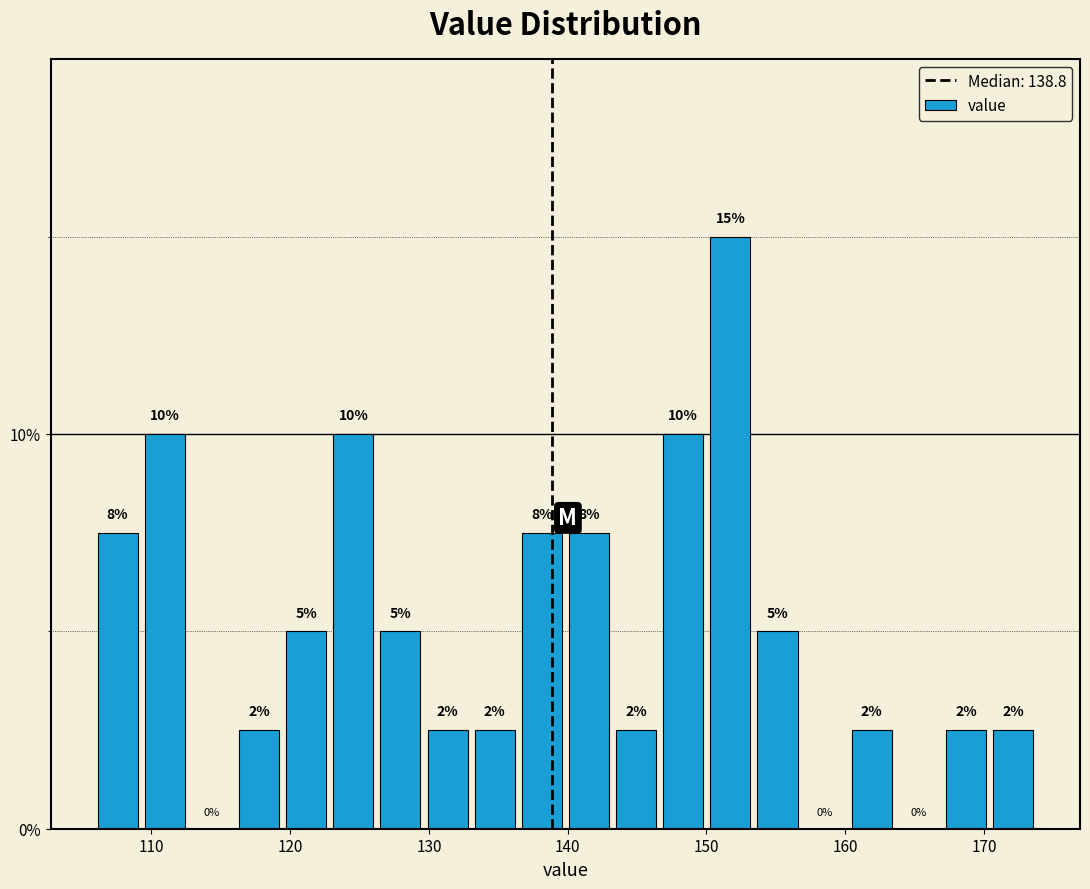

Around what value on the x-axis is the tallest bar? Give the approximate position of its centre, as read against the axis.

152